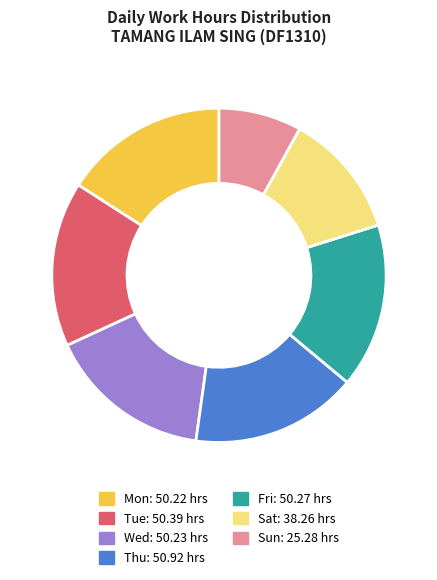

Does any single category account for the majority?

No